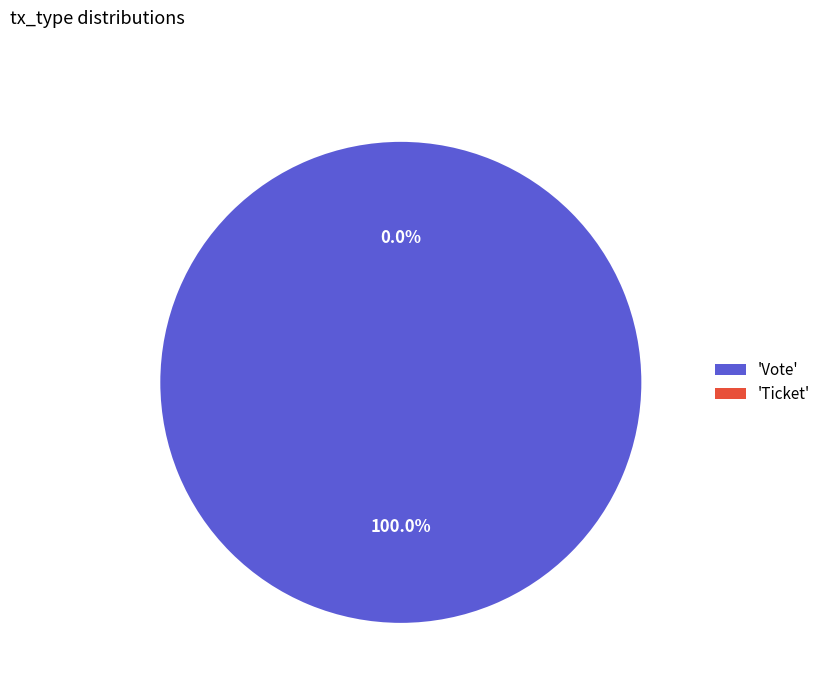

To the nearest percent, what is the combined percentage of Vote and Ticket?

100%